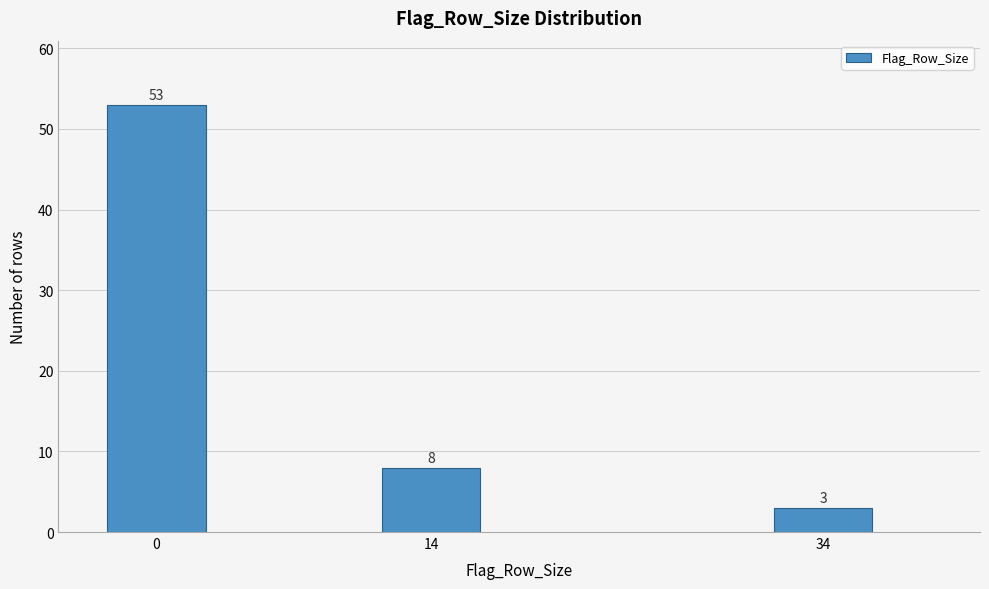

Reading right to left, what are all the values shown in this chart?

34=3	14=8	0=53